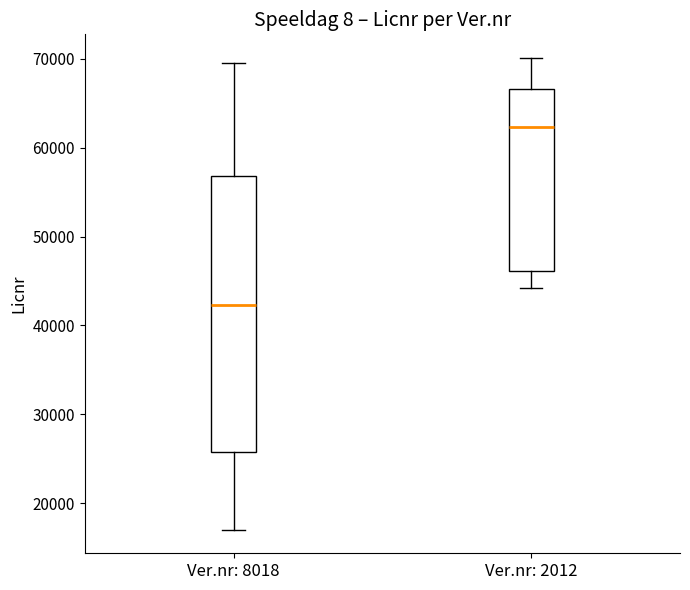

Which box has the lowest median line?

Ver.nr: 8018